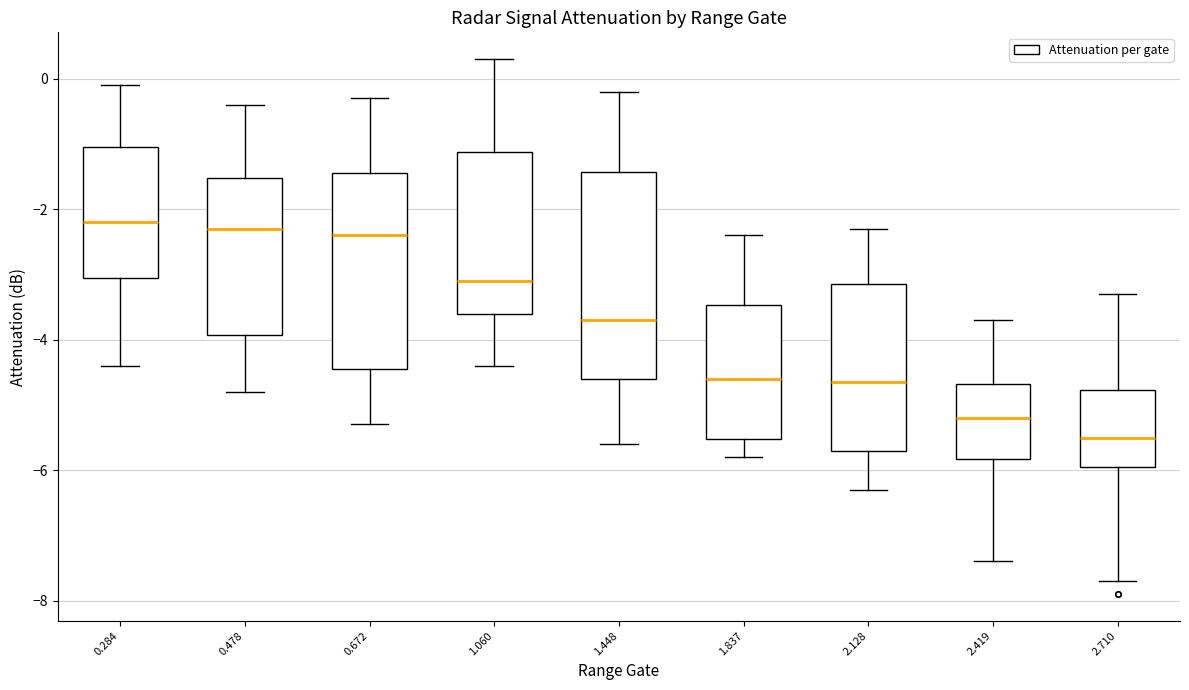

Where is the lower edge of the box at x = 2.128 on the y-axis? The values are not printed on the chart, so give them approximately, as read against the axis.

-5.6